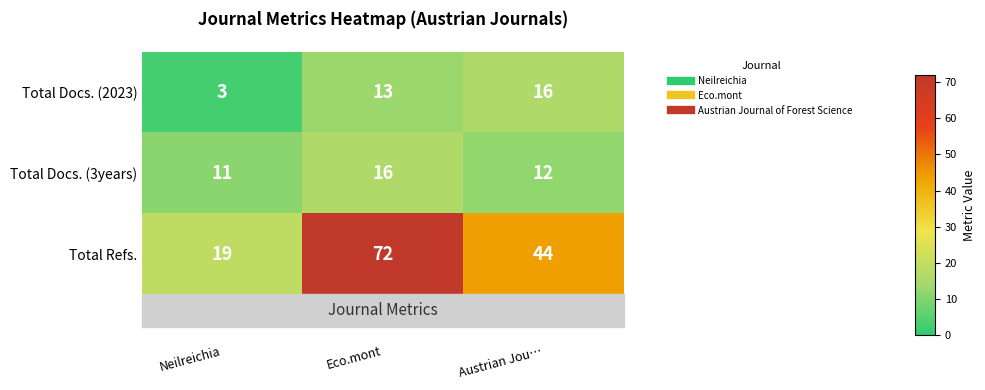

Count the Total Docs. (3years) values in the range 11 to 16.

3